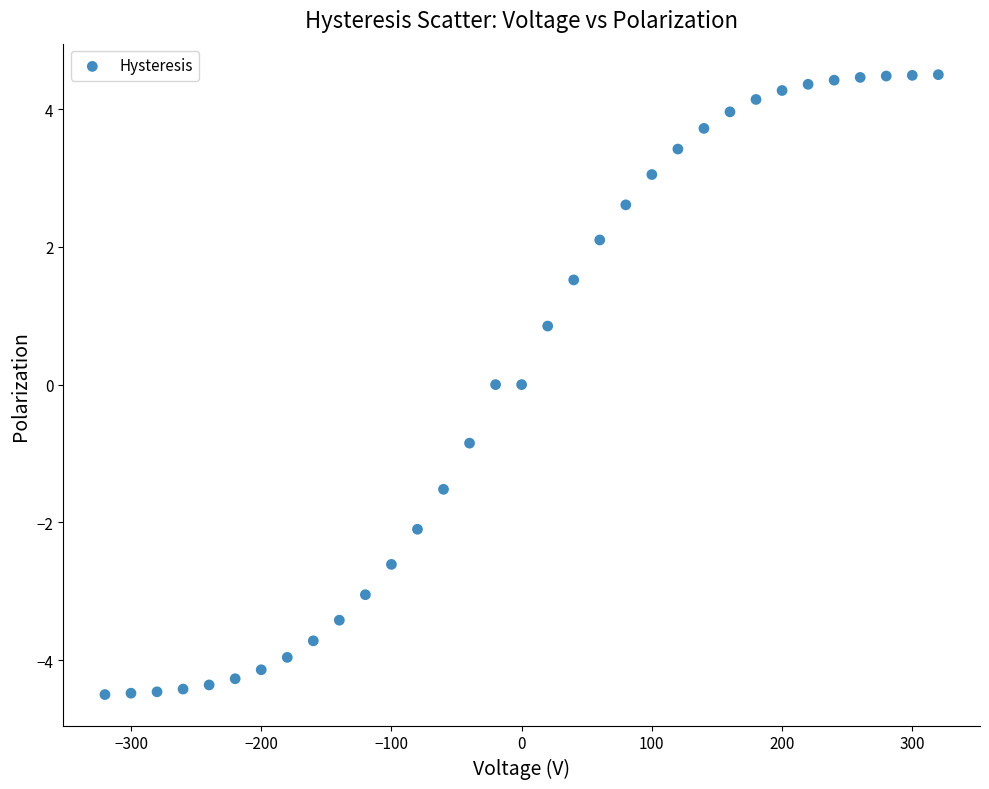

What is the range of Y values (max minus min)?

9.0